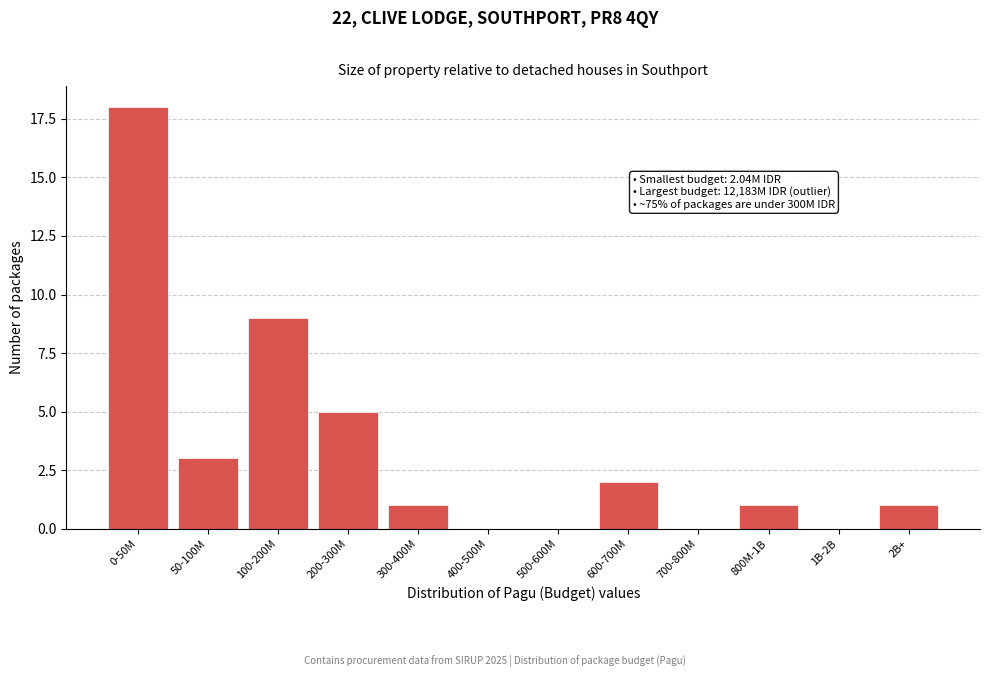

Reading right to left, transcribe all the data shown in this chart.

2B+=1	1B-2B=0	800M-1B=1	700-800M=0	600-700M=2	500-600M=0	400-500M=0	300-400M=1	200-300M=5	100-200M=9	50-100M=3	0-50M=18